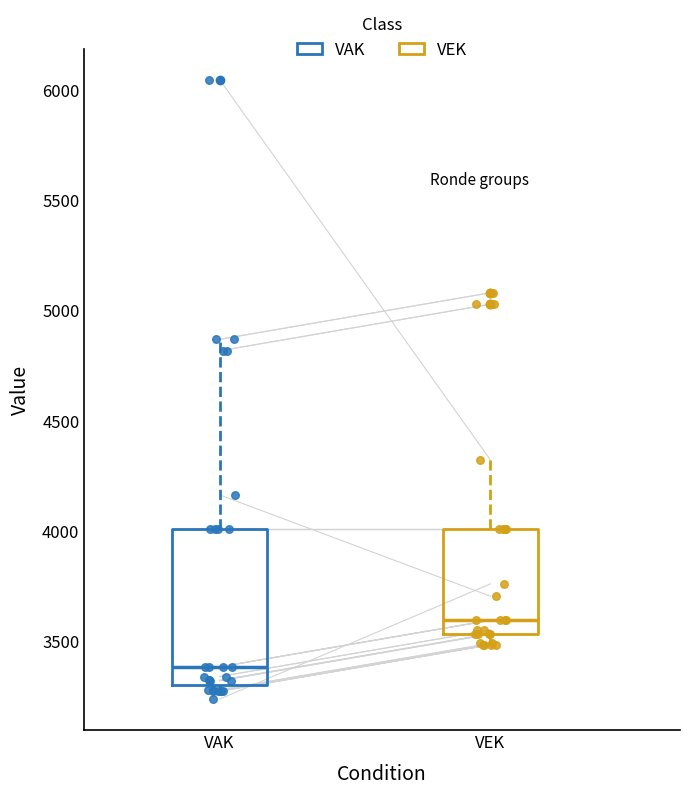

Reading left to right, read every box against the y-axis: the position of its median line, the range the box covers, and the ends of its whiskers. The values are not printed on the chart, so give them approximately, as read against the axis.

VAK: median 3400, box 3300 to 4000, whiskers 3250 to 4850
VEK: median 3600, box 3550 to 4000, whiskers 3500 to 4300